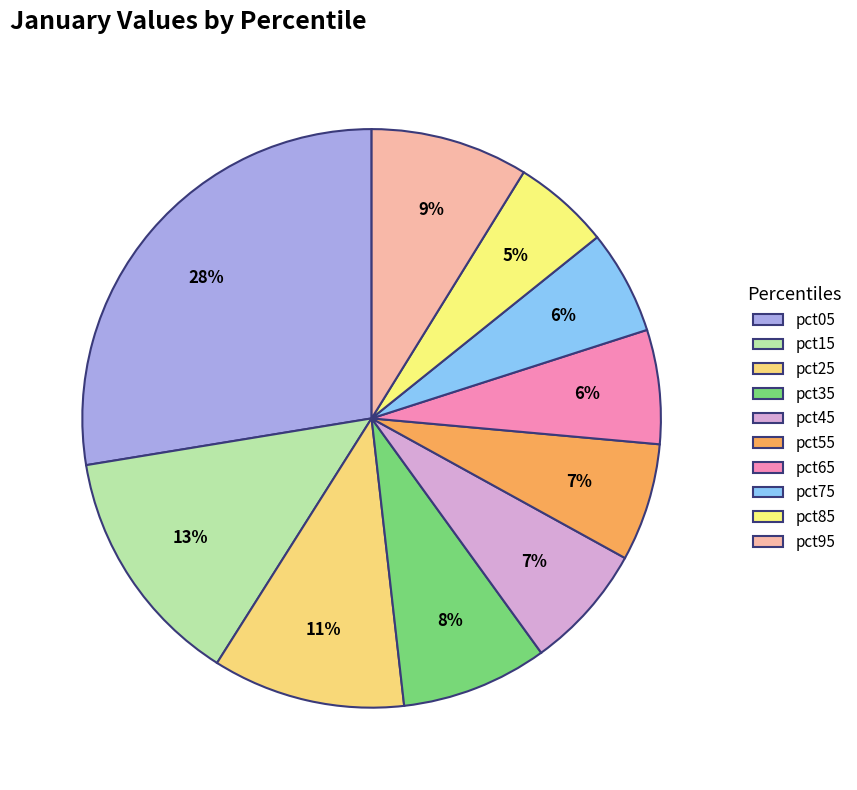

Which slice is the largest?

pct05